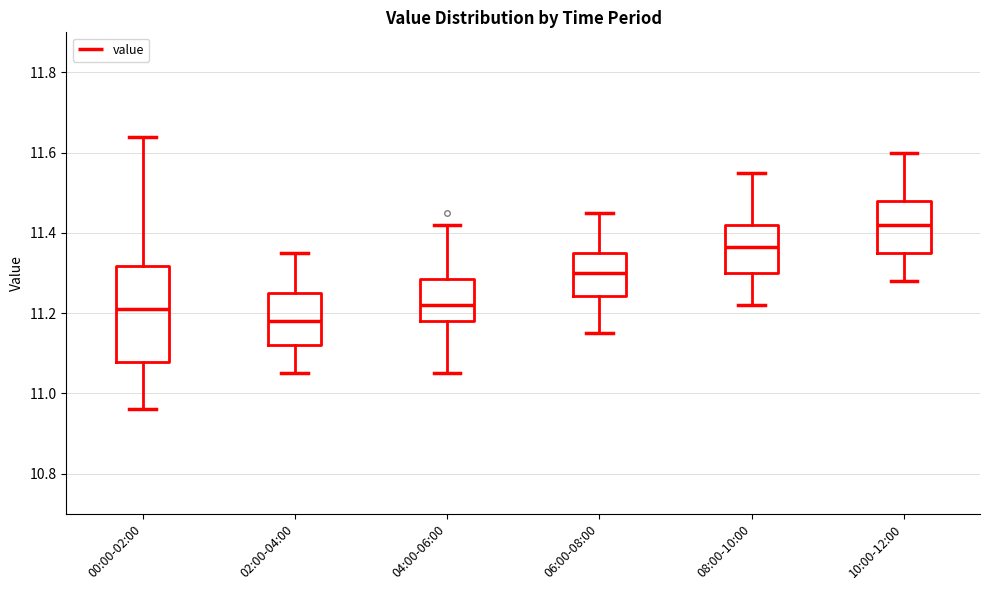

Reading left to right, read every box against the y-axis: the position of its median line, the range the box covers, and the ends of its whiskers. The values are not printed on the chart, so give them approximately, as read against the axis.

00:00-02:00: median 11.22, box 11.08 to 11.32, whiskers 10.96 to 11.64
02:00-04:00: median 11.18, box 11.12 to 11.26, whiskers 11.06 to 11.36
04:00-06:00: median 11.22, box 11.18 to 11.28, whiskers 11.06 to 11.42
06:00-08:00: median 11.30, box 11.24 to 11.36, whiskers 11.16 to 11.46
08:00-10:00: median 11.36, box 11.30 to 11.42, whiskers 11.22 to 11.56
10:00-12:00: median 11.42, box 11.36 to 11.48, whiskers 11.28 to 11.60